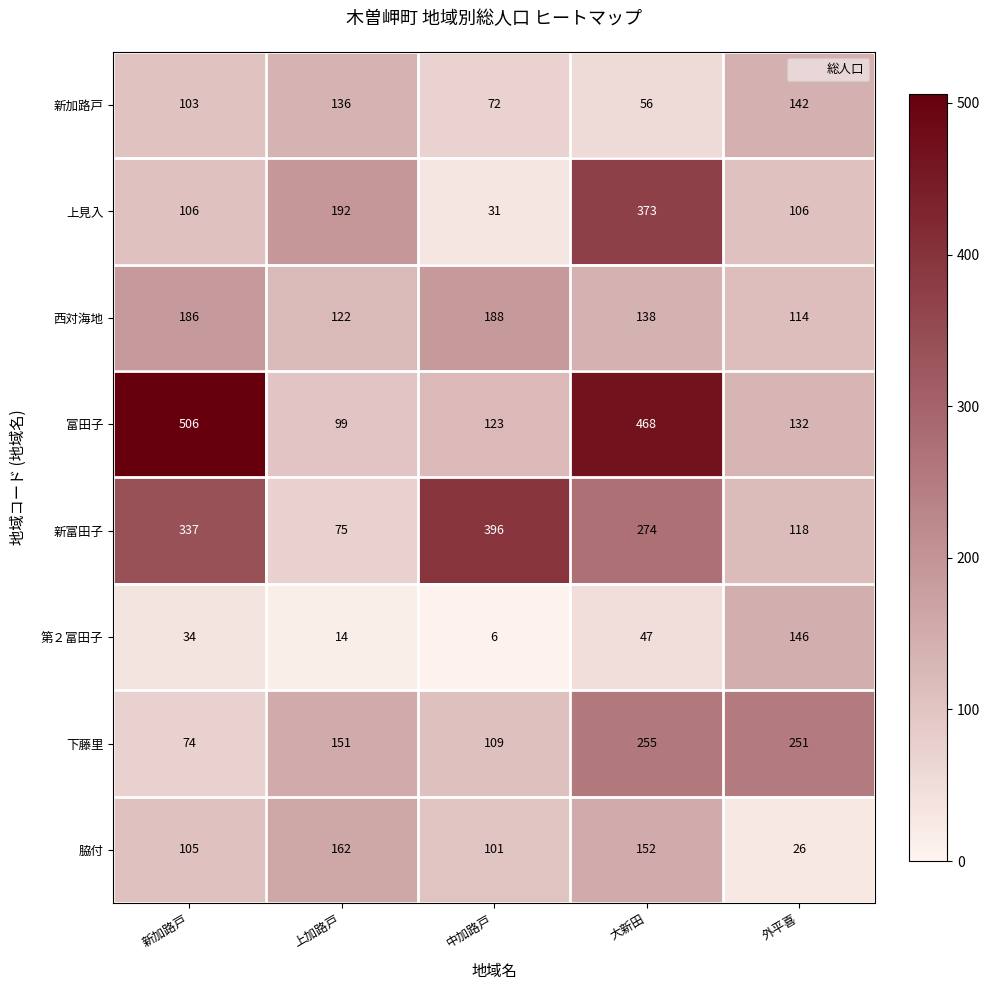

Which series has the largest total across all categories?

富田子